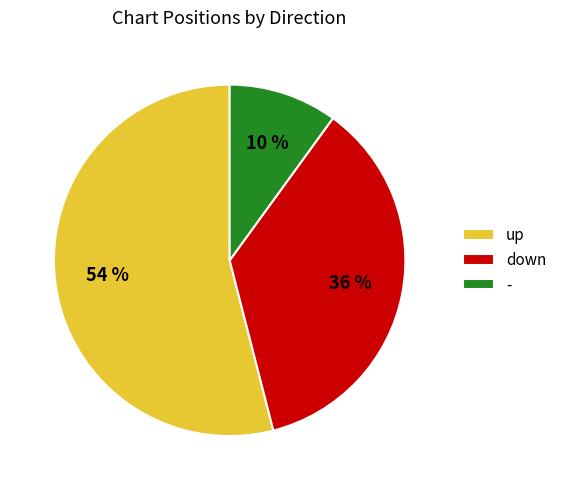

How many segments does this pie chart have?

3